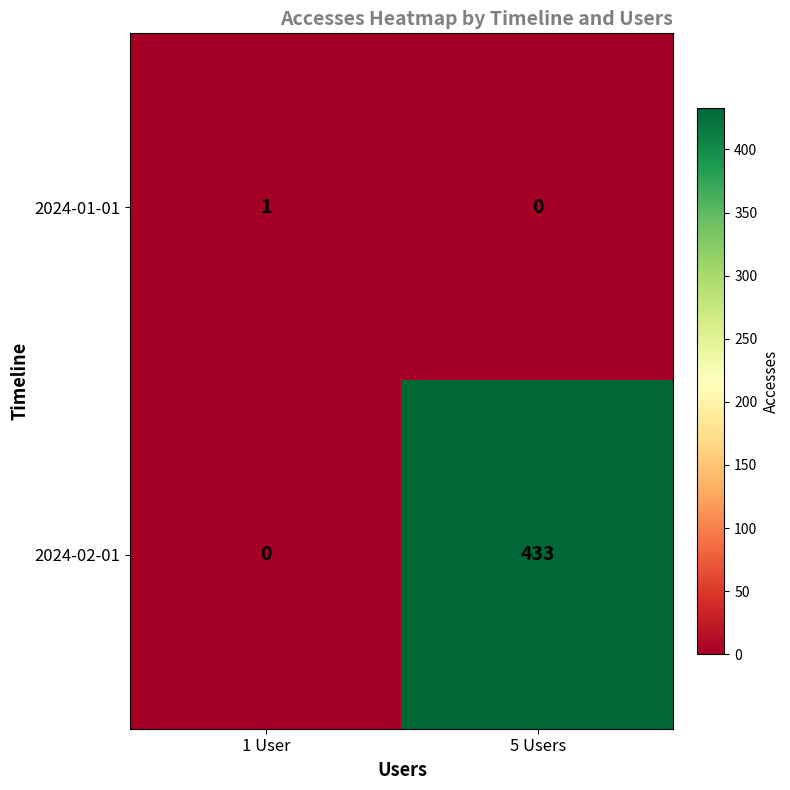

What is the difference between the 2024-02-01 values at 1 User and 5 Users?

433